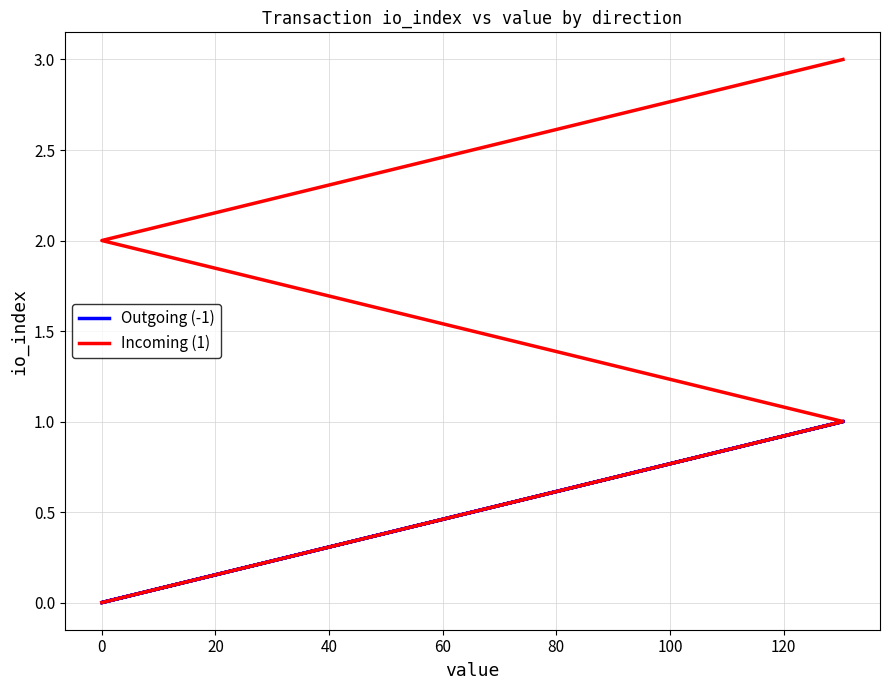

What are all the series names shown in the legend?

Outgoing (-1), Incoming (1)